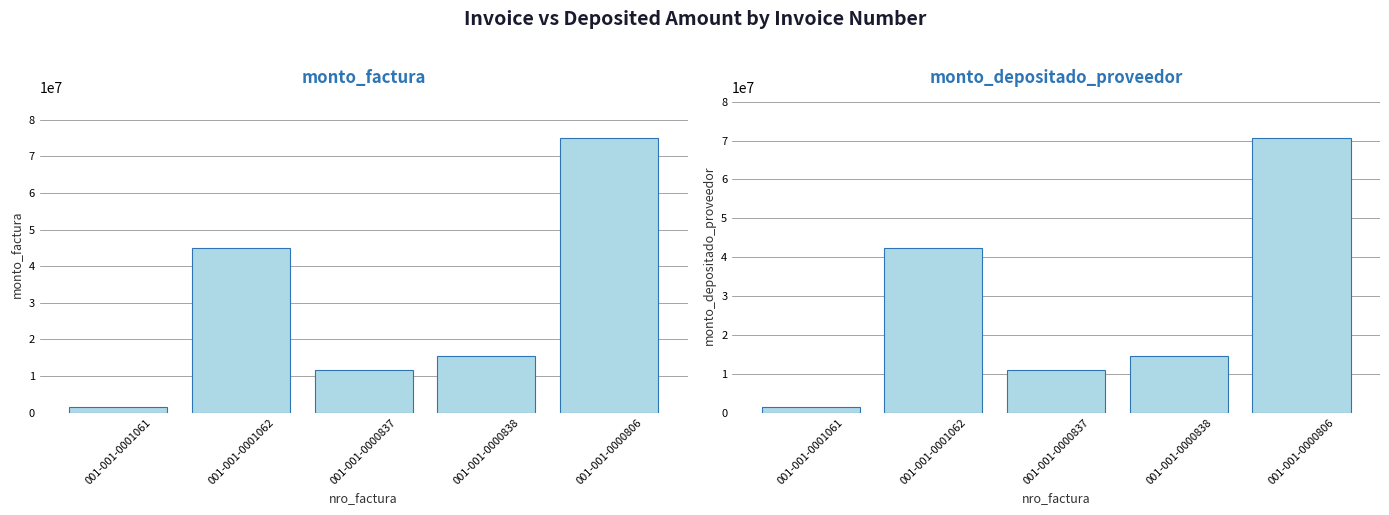

Are the bars grouped side by side (vs. stacked)?

Yes